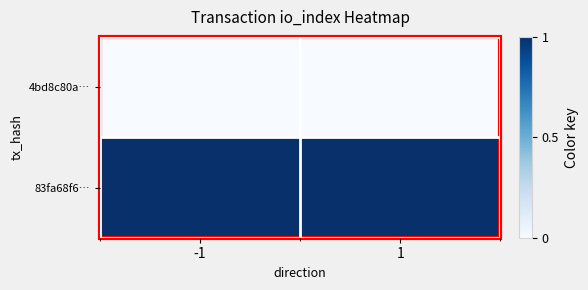

Reading left to right, list all the values displayed in this chart.

4bd8c80a…: -1=0	1=0
83fa68f6…: -1=1	1=1